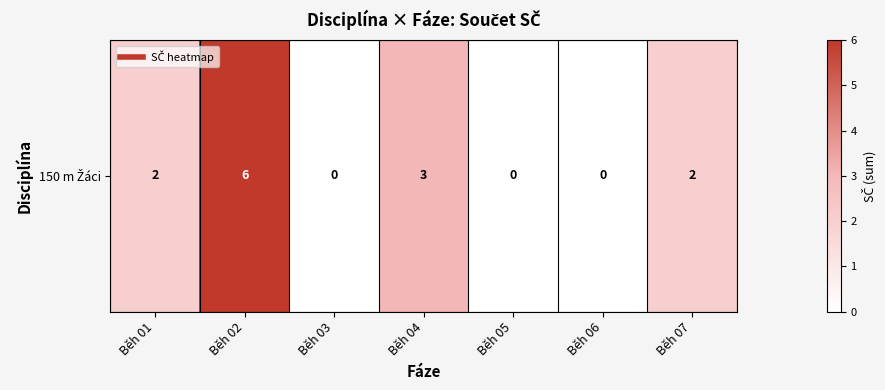

How many data points are less than 2?

3